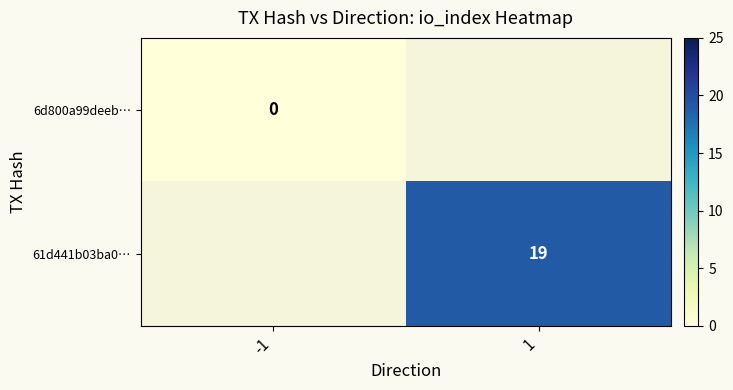

Which has a higher value, 1 or -1?

-1